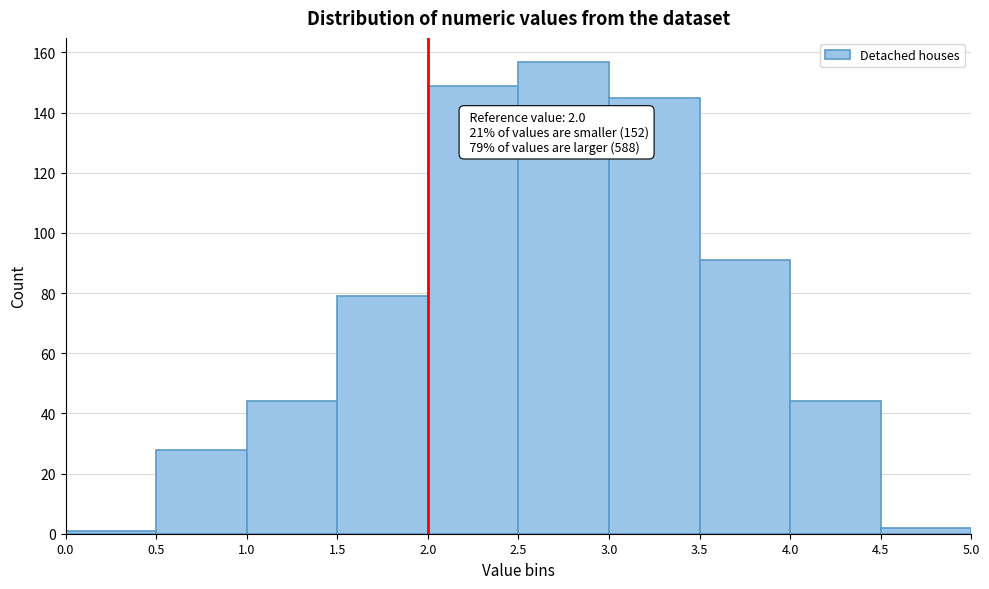

Which range on the x-axis has the tallest bar?

2.5 to 3.0